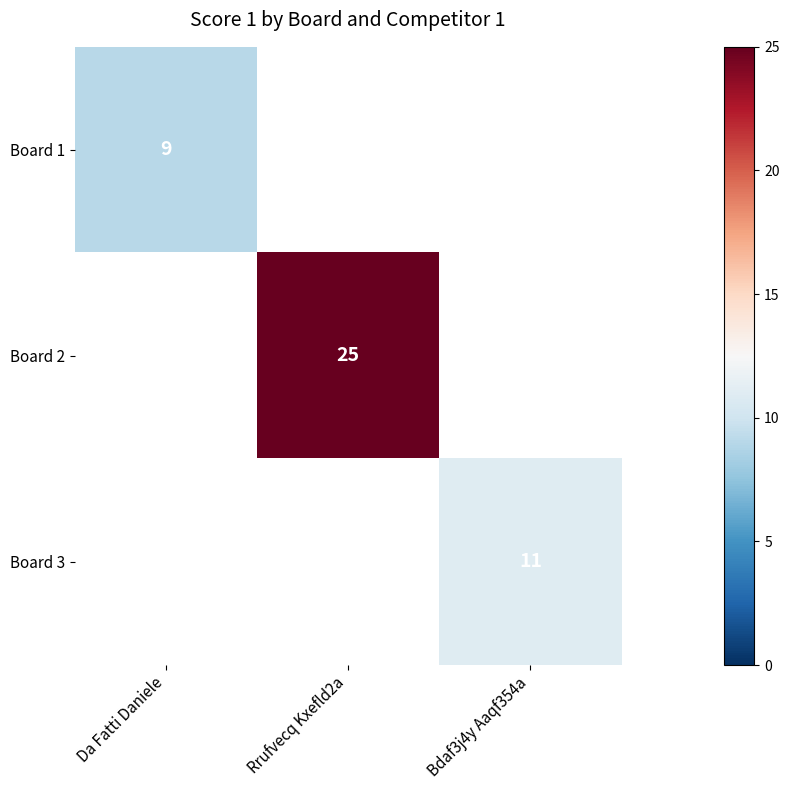

Is it true that Board 3 equals 11 at Bdaf3j4y Aaqf354a?

True